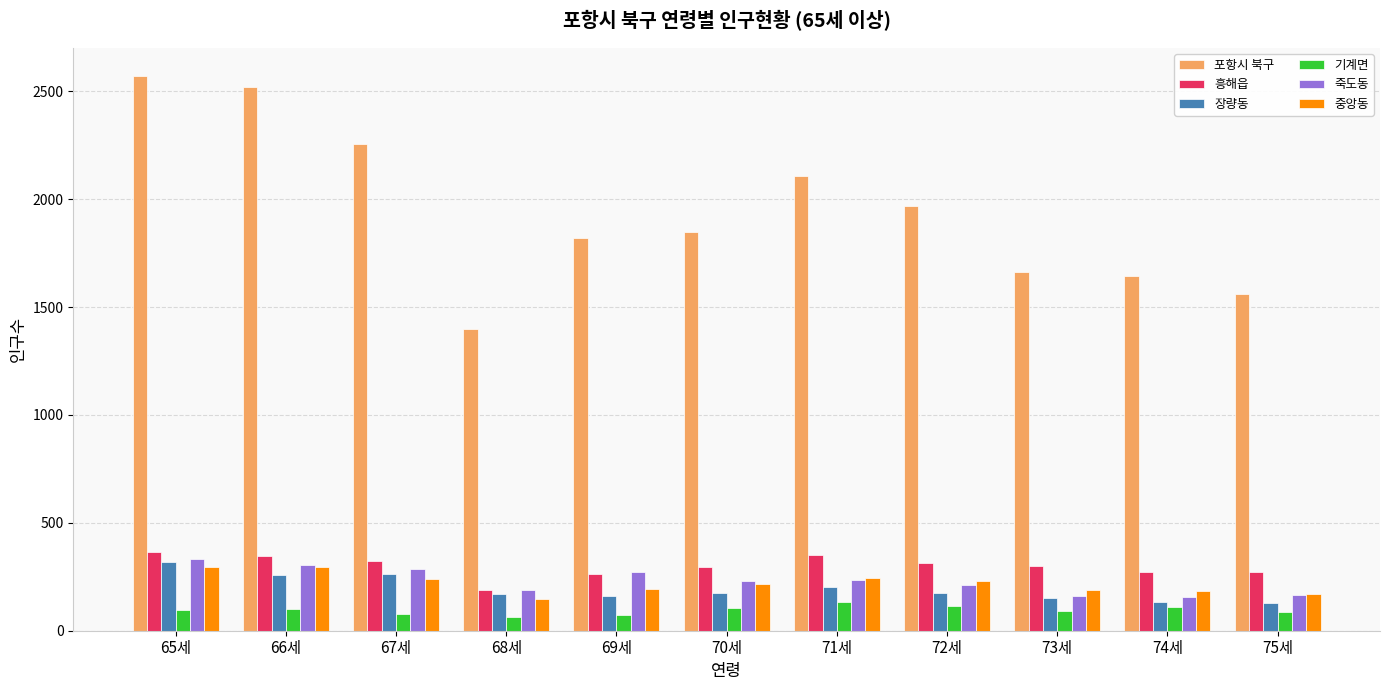

What is the difference between the maximum and minimum values in the 중앙동 series?

152